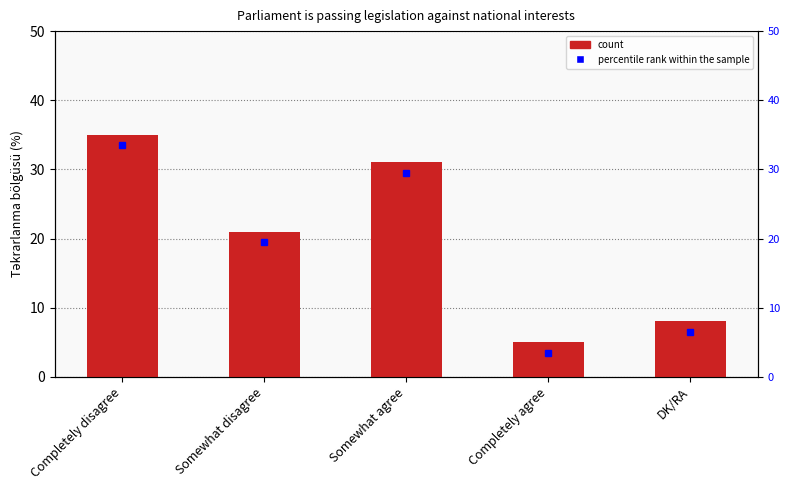

Rank the categories by value from lowest to highest.

Completely agree, DK/RA, Somewhat disagree, Somewhat agree, Completely disagree